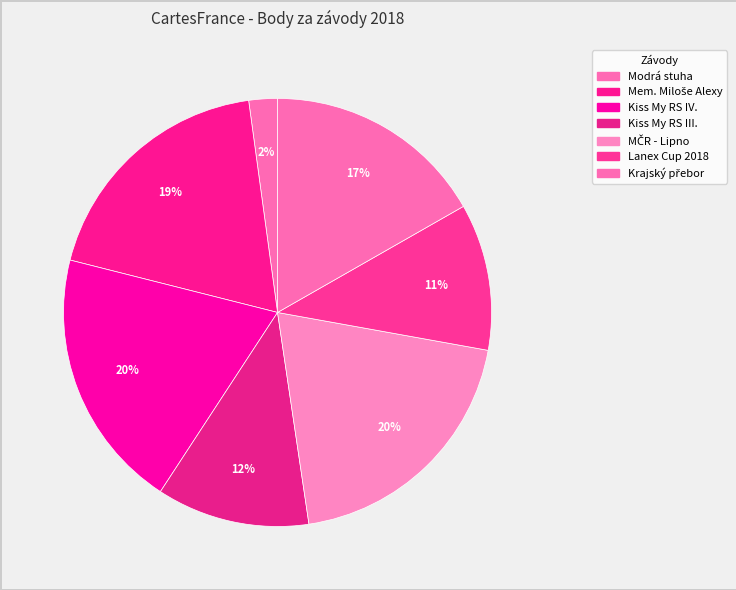

Count the number of slices in the pie.

7